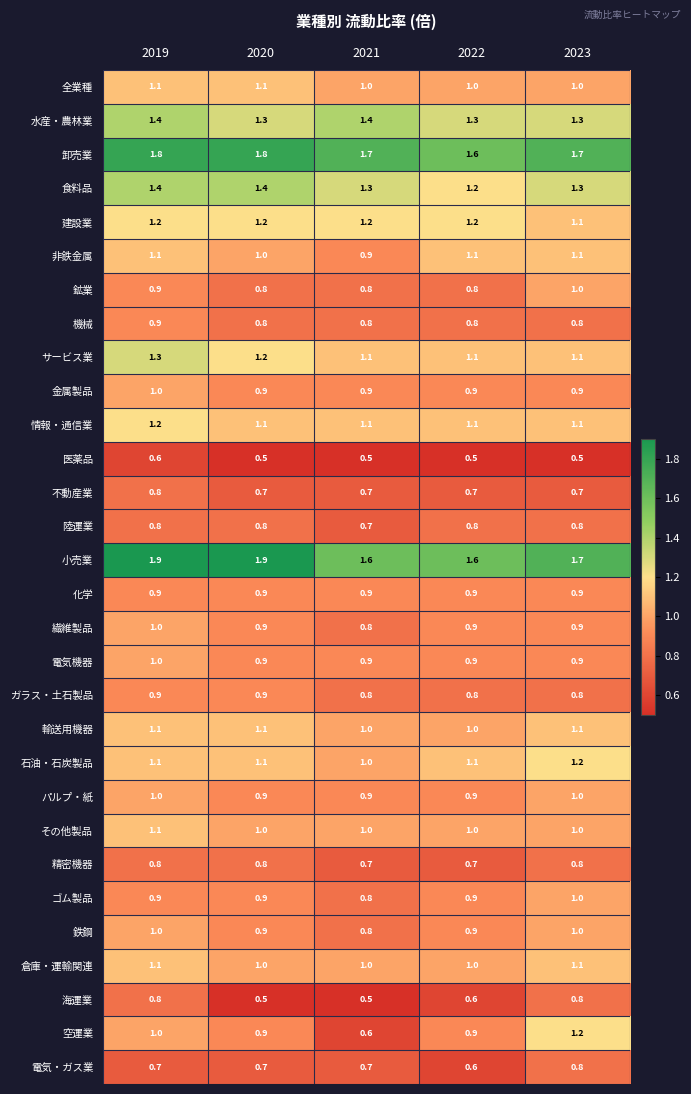

Which series has the largest total across all categories?

小売業